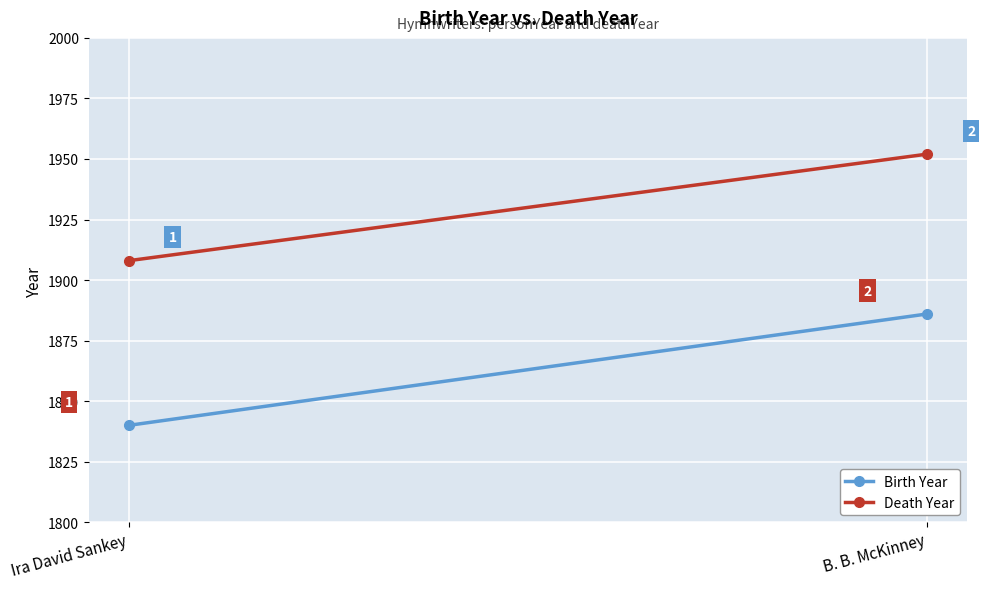

Reading left to right, extract all data points from this chart.

Birth Year: Ira David Sankey=1840	B. B. McKinney=1886
Death Year: Ira David Sankey=1908	B. B. McKinney=1952